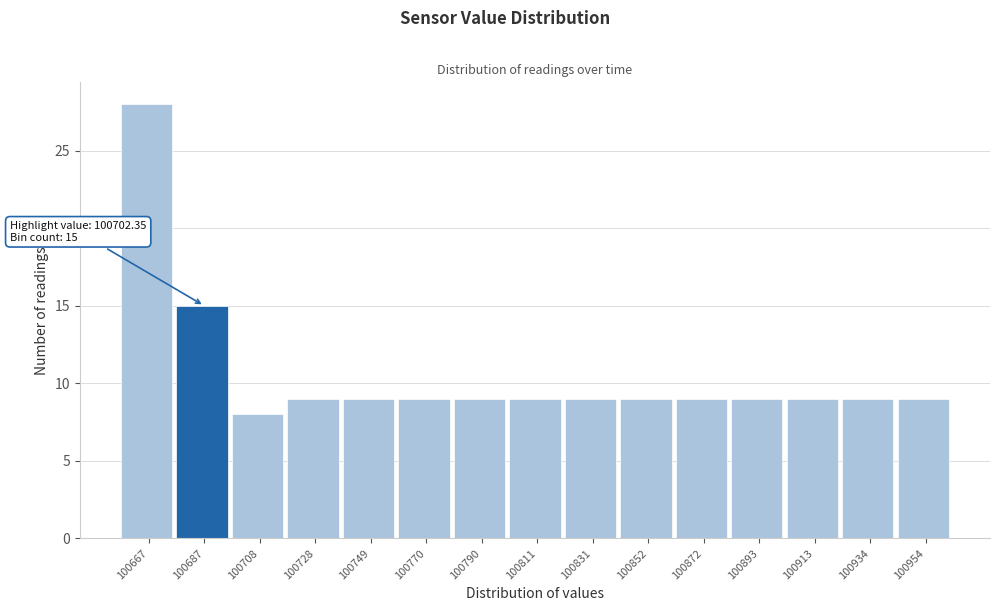

Reading left to right, what are all the values shown in this chart?

28	15	8	9	9	9	9	9	9	9	9	9	9	9	9